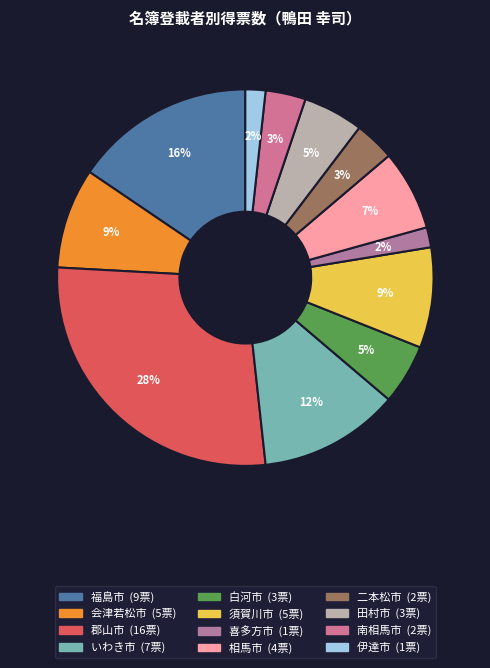

Does 伊達市 represent more than half of the total?

No